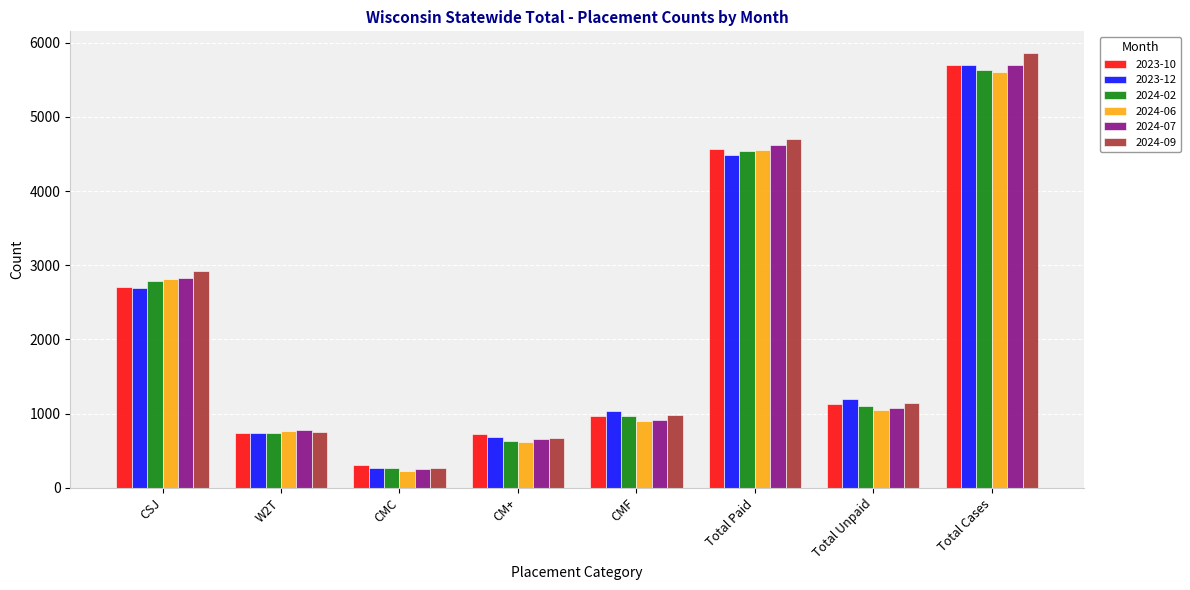

Does the chart contain stacked bars?

No